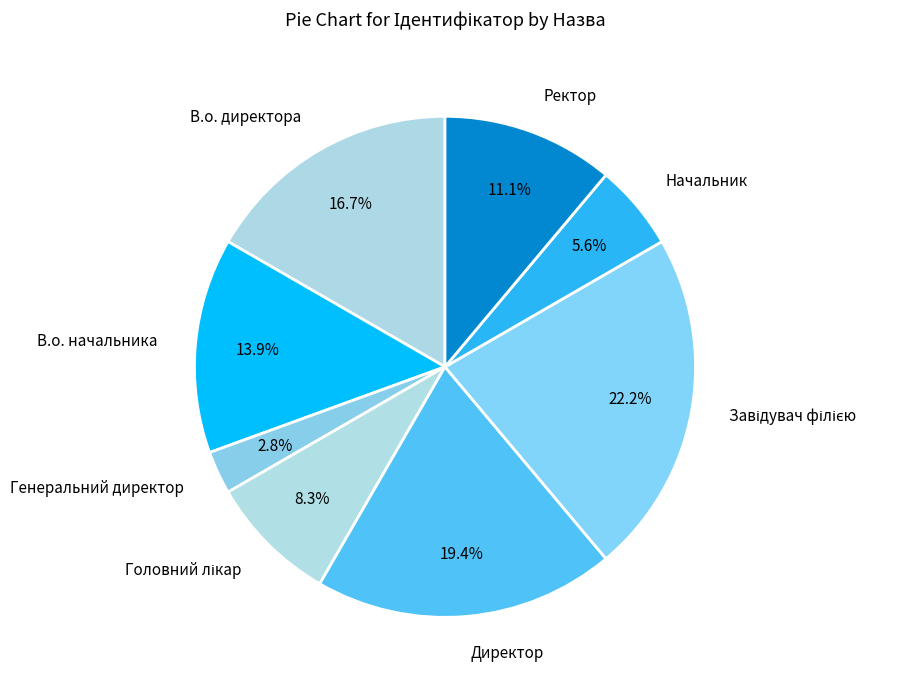

Does any single category account for the majority?

No